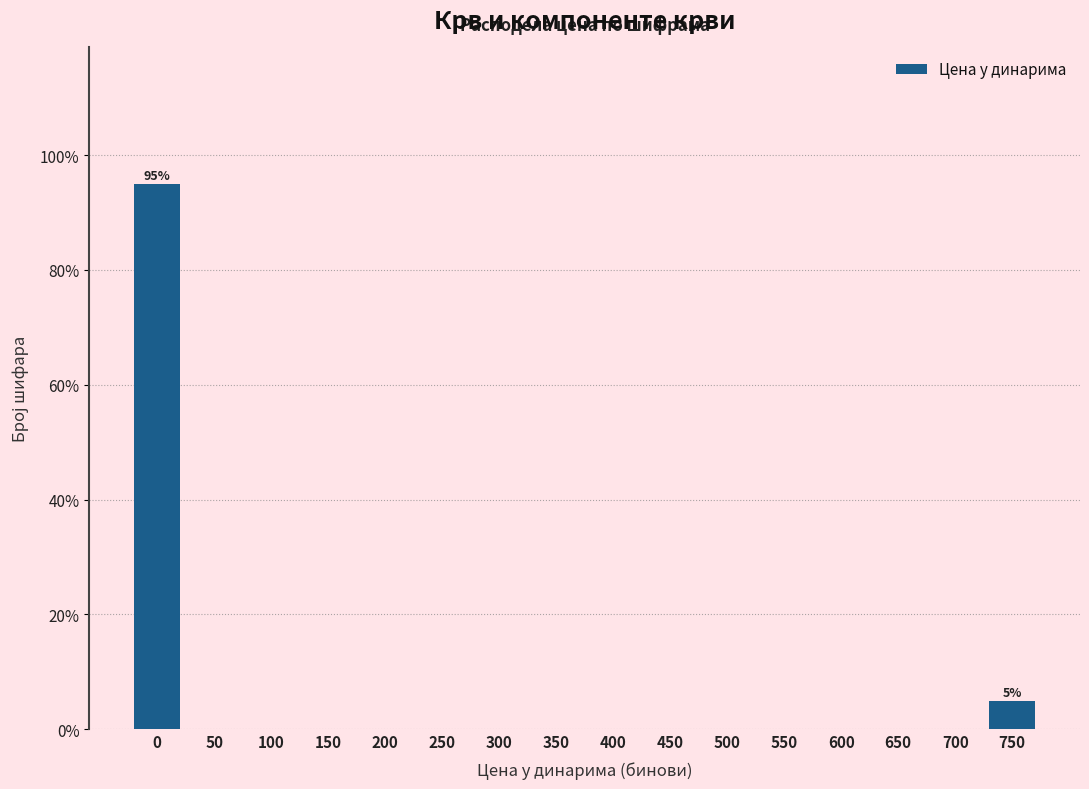

Reading right to left, what are all the values shown in this chart?

750=5	700=0	650=0	600=0	550=0	500=0	450=0	400=0	350=0	300=0	250=0	200=0	150=0	100=0	50=0	0=95